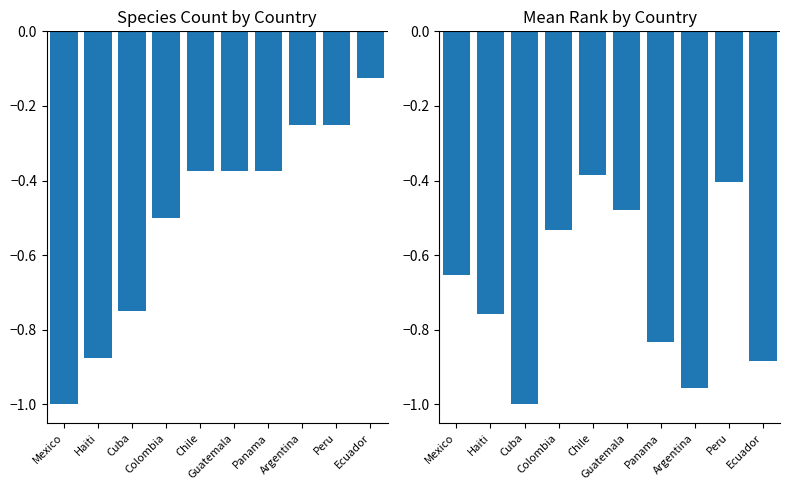

True or false: Count has a value of -0.2 at Peru.

True